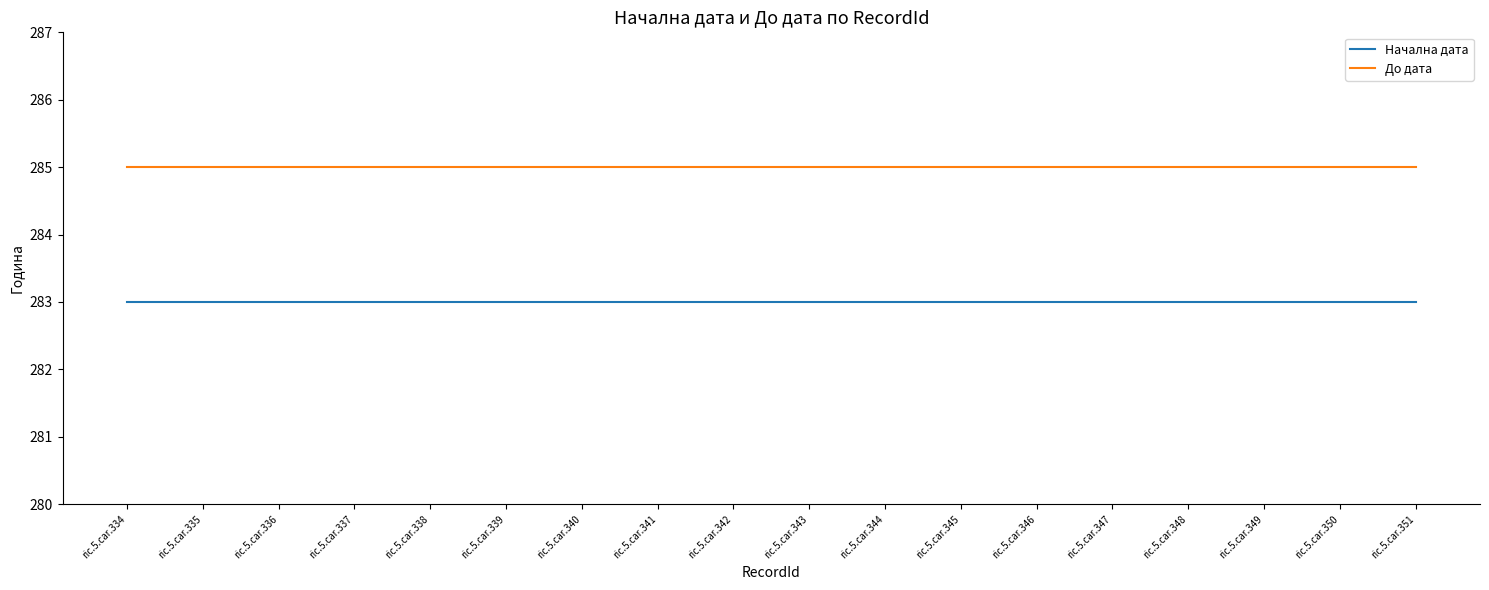

Reading left to right, extract all data points from this chart.

Начална дата: 283	283	283	283	283	283	283	283	283	283	283	283	283	283	283	283	283	283
До дата: 285	285	285	285	285	285	285	285	285	285	285	285	285	285	285	285	285	285